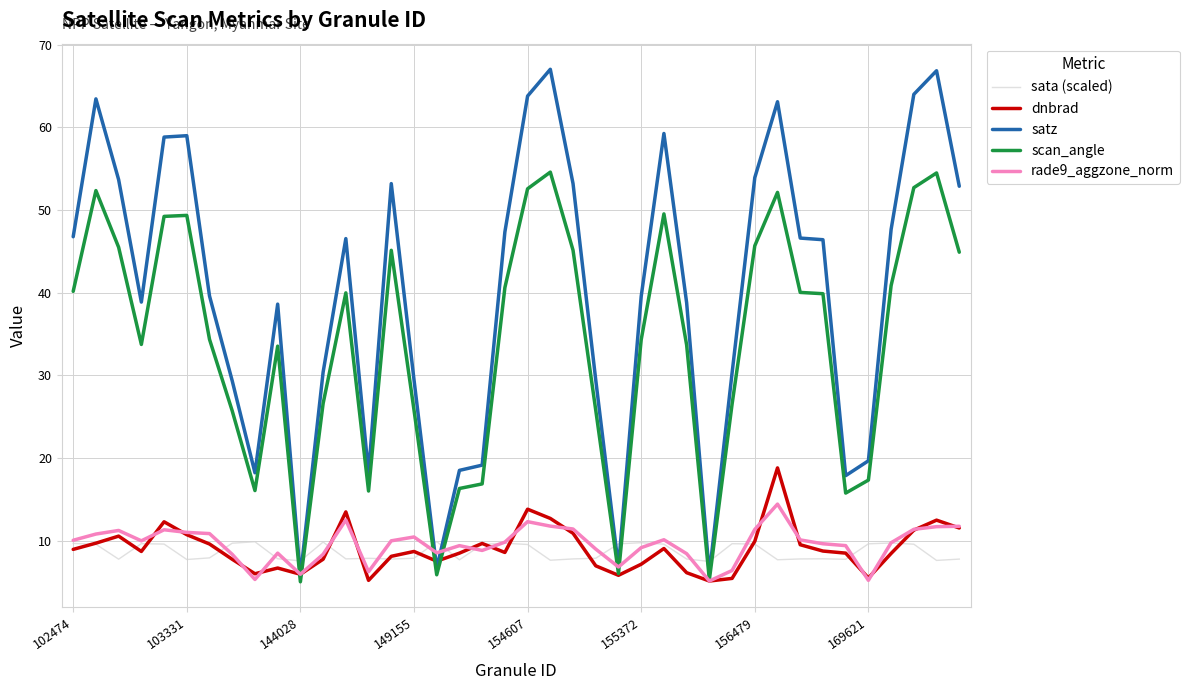

Rank the series by their maximum value, from highest to lowest.

satz, scan_angle, dnbrad, rade9_aggzone_norm, sata (scaled)